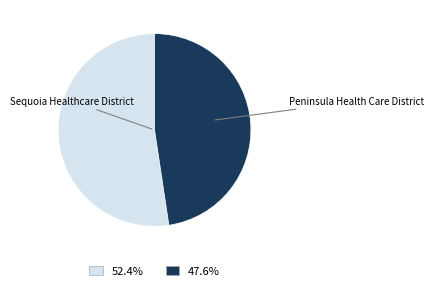

Is the sum of Sequoia Healthcare District and Peninsula Health Care District greater than half?

Yes